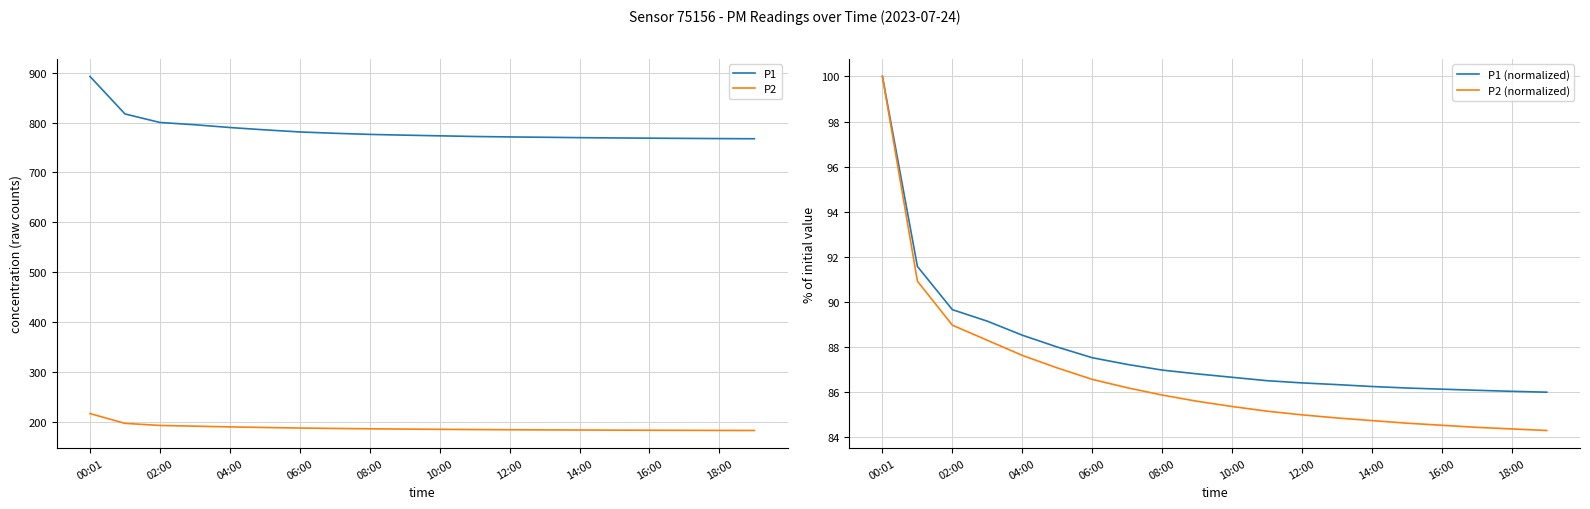

Is the value of P1 at 16:00 greater than the value of P2 at 18:00?

Yes